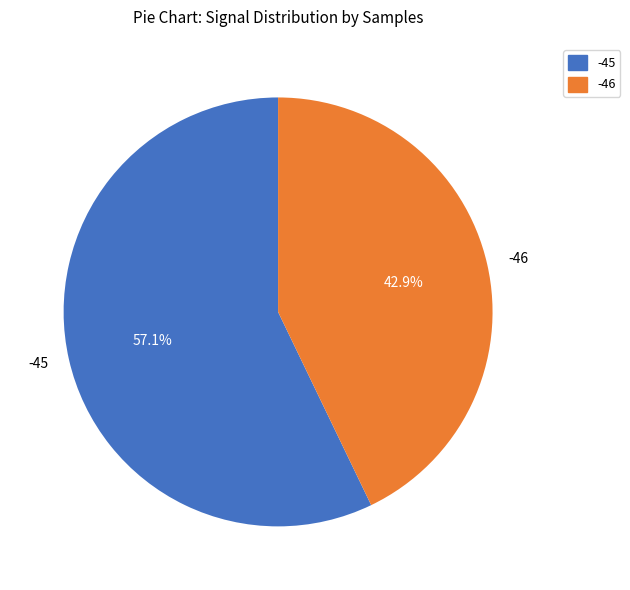

What percentage is the -46 slice, to the nearest percent?

43%